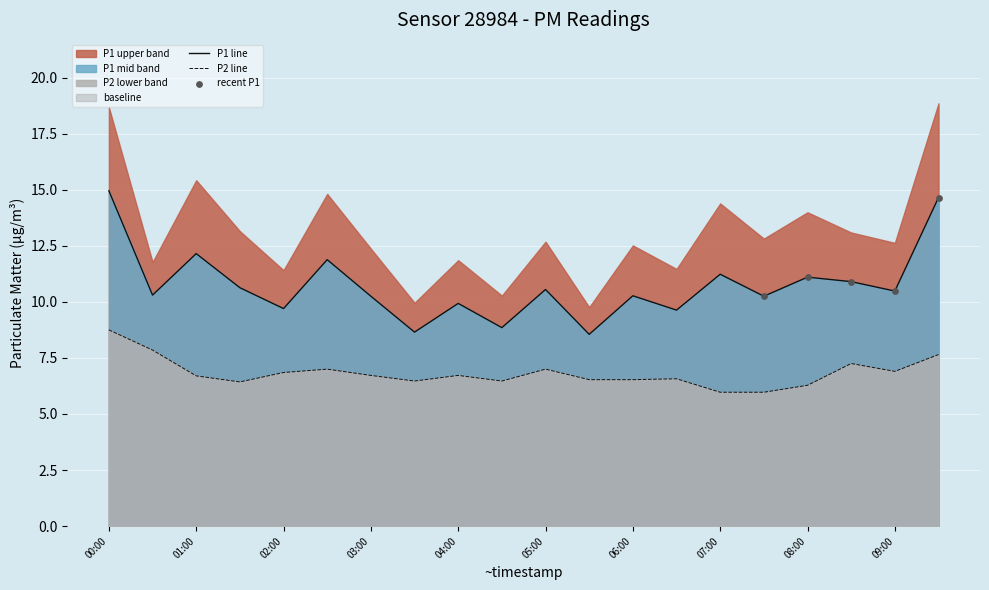

Is the value of P2 at 07:30 greater than the value of P1 at 04:30?

No